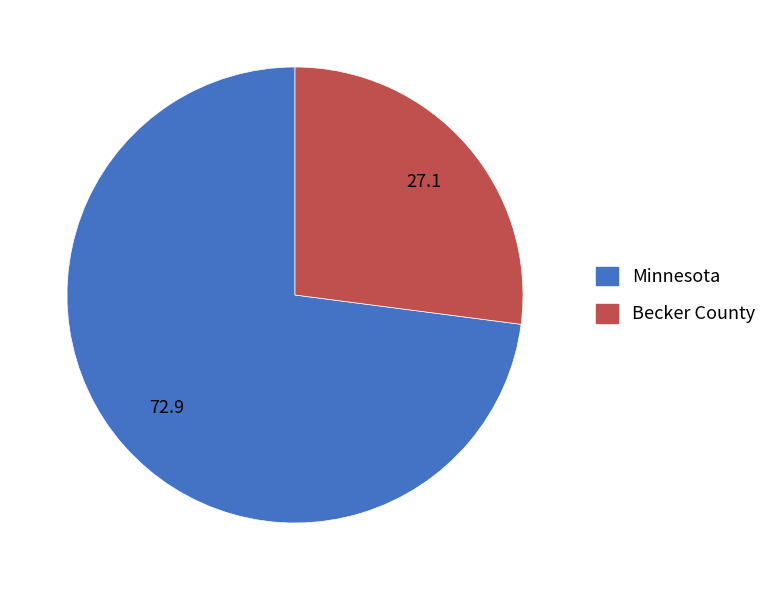

Is it true that Becker County is 33% of the pie?

False